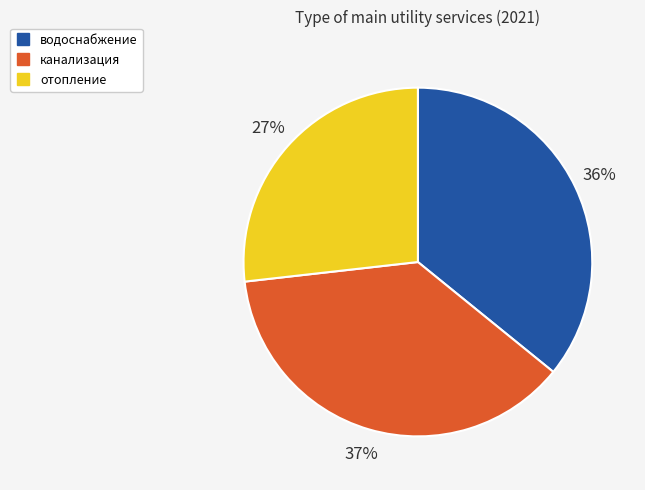

Is there any slice that represents more than half of the pie?

No